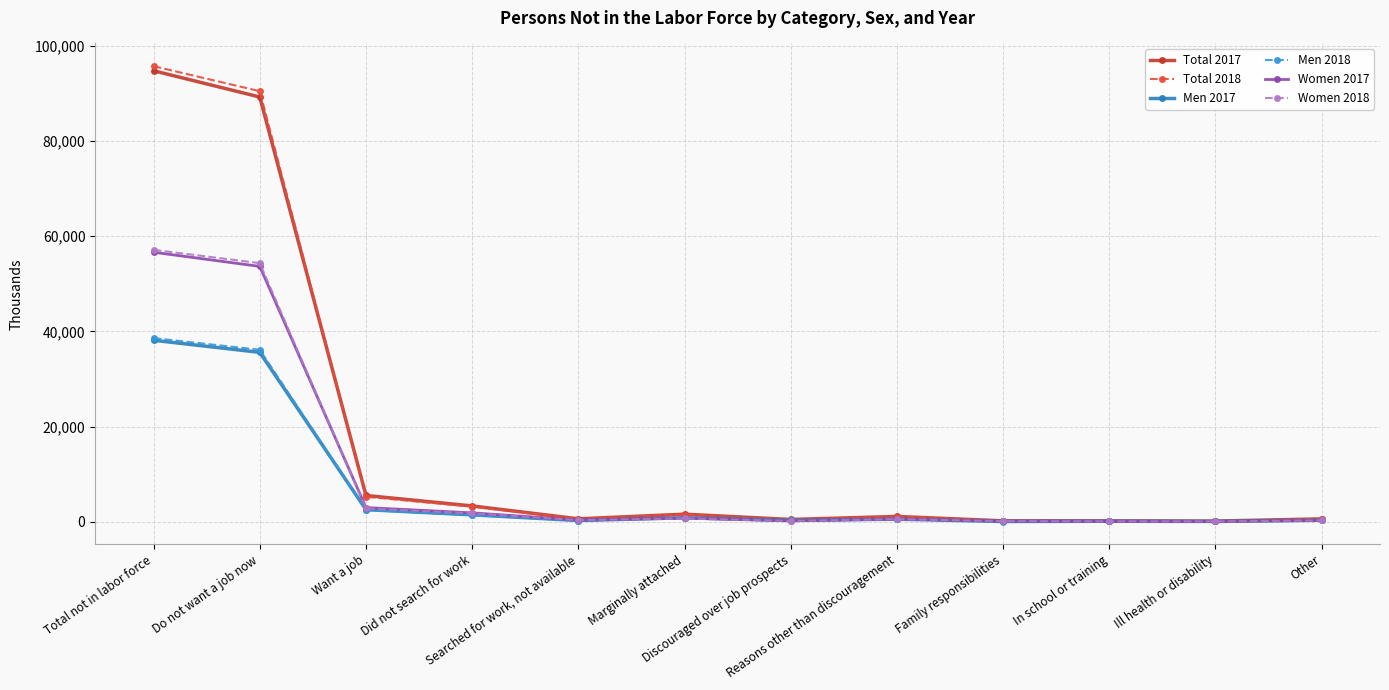

What is the minimum value shown in the chart?

50